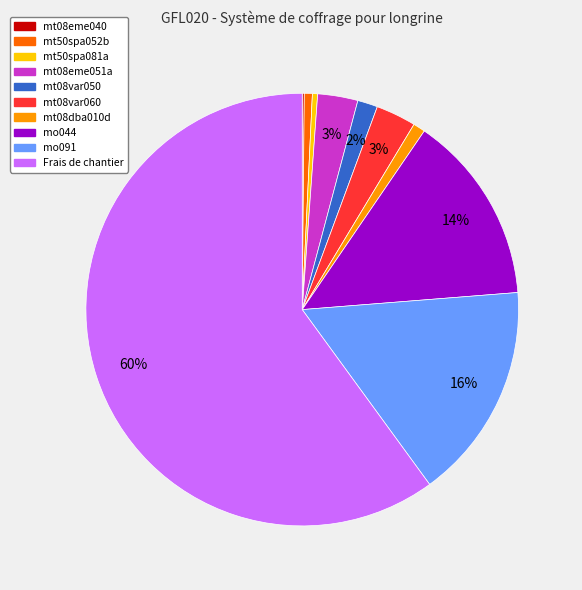

Combined, do mo044 and mt08dba010d account for over 50%?

No